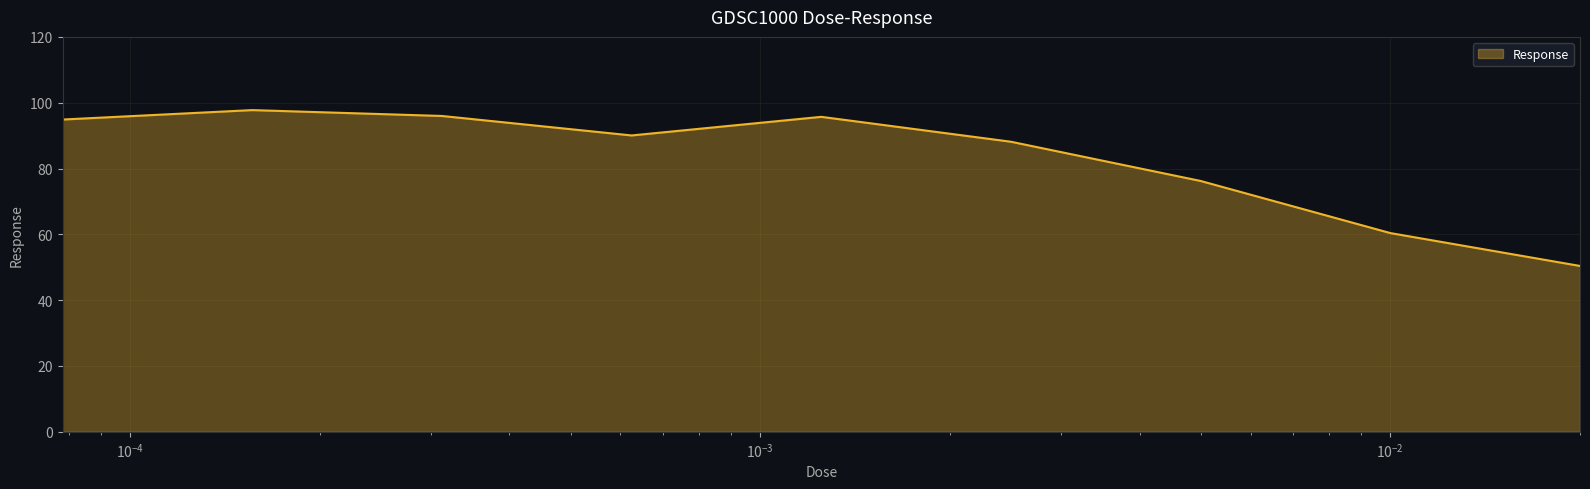

What is the maximum value shown in the chart?

97.8